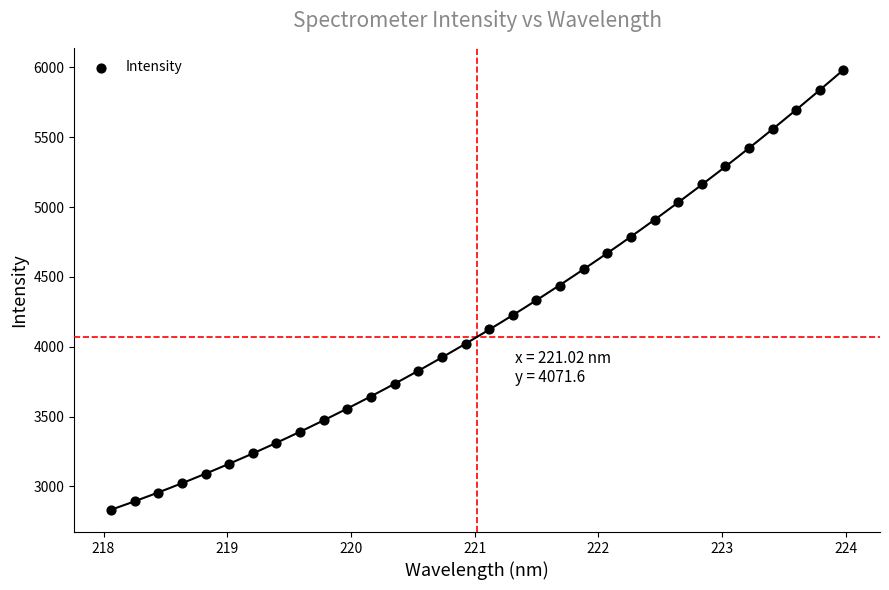

What is the range of X values (max minus min)?

5.9